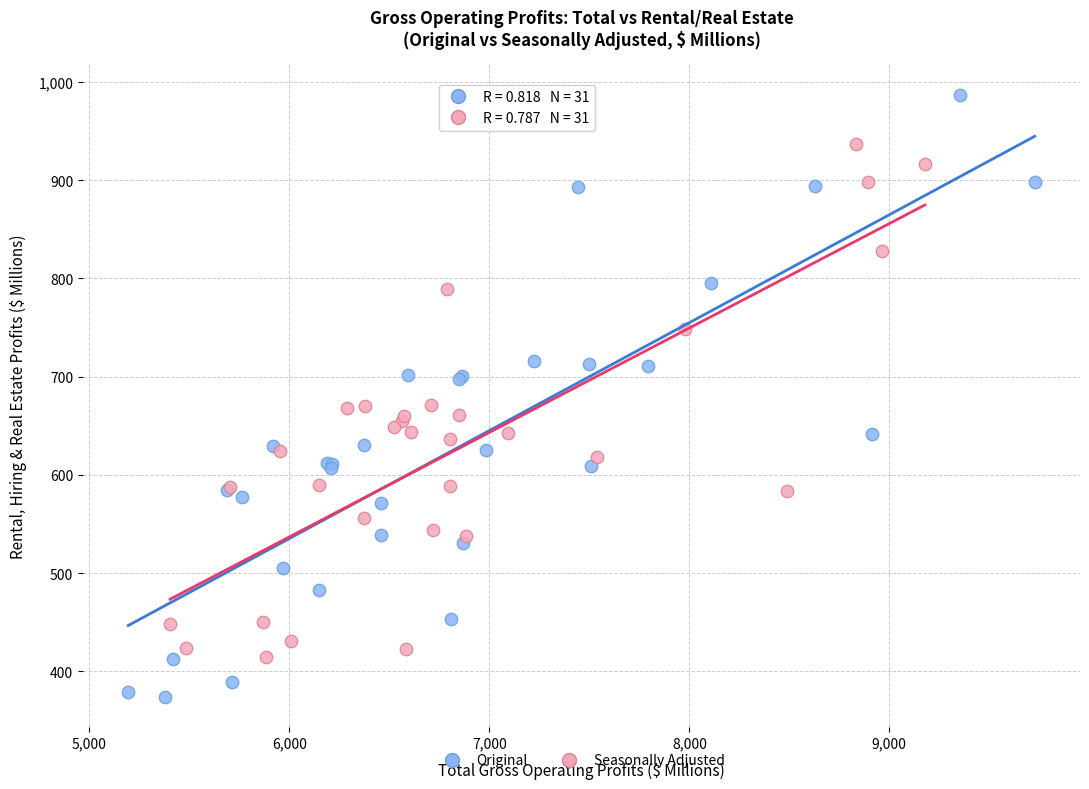

Which series reaches the maximum Y coordinate?

Original